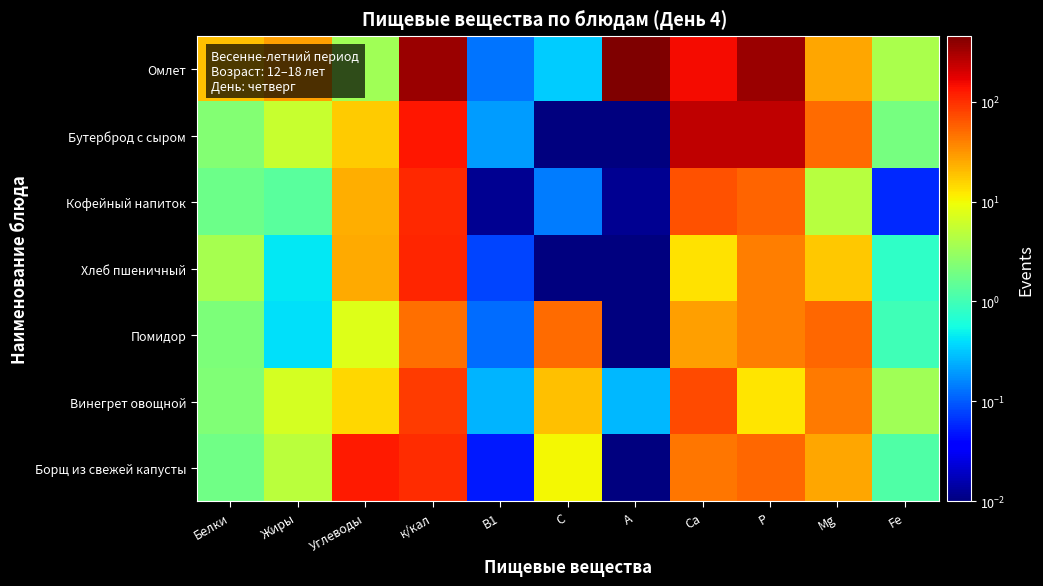

Which has a higher value, Р or Белки?

Р